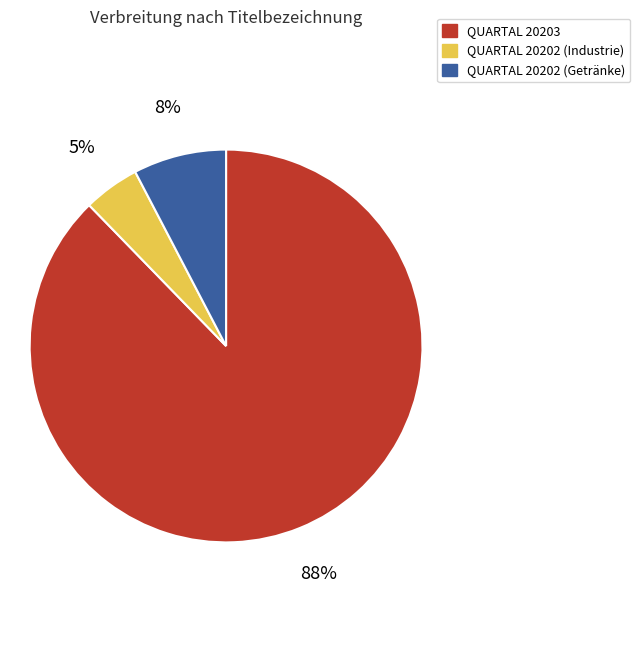

Which slice is the largest?

QUARTAL 20203